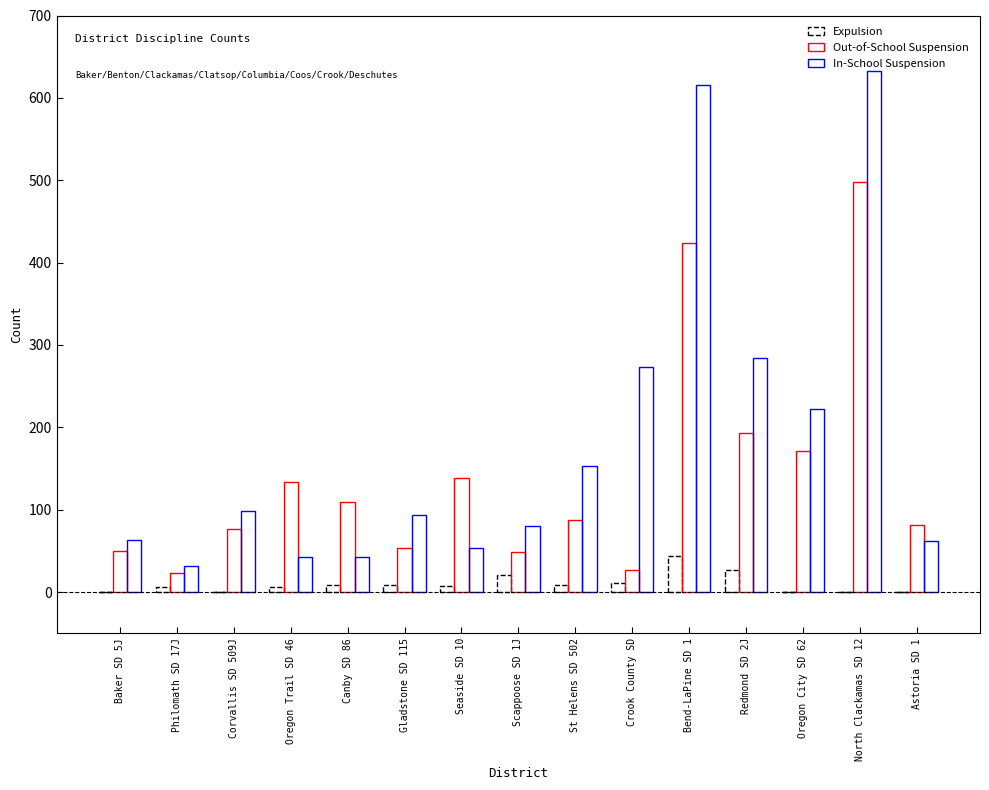

At North Clackamas SD 12, list the series in order from smallest to largest.

Expulsion, Out-of-School Suspension, In-School Suspension